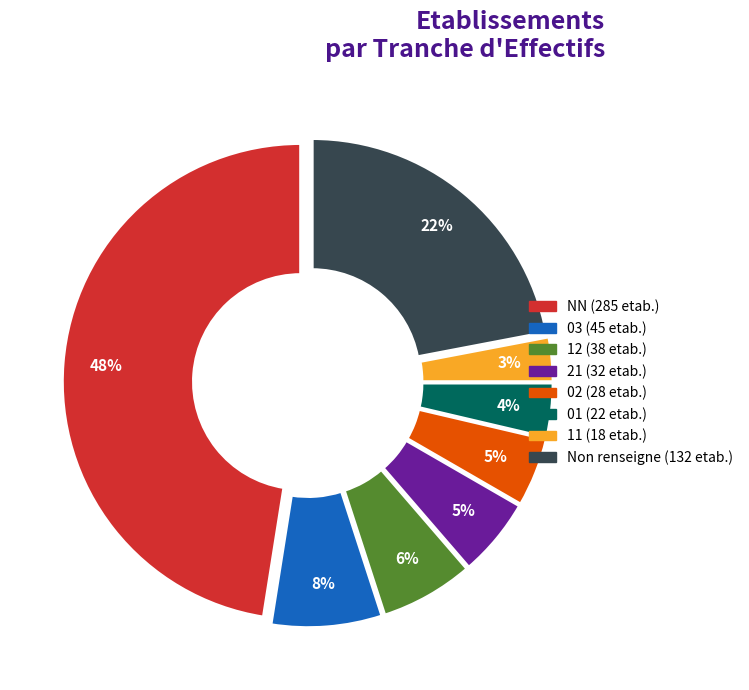

Is there a majority slice in this chart?

No